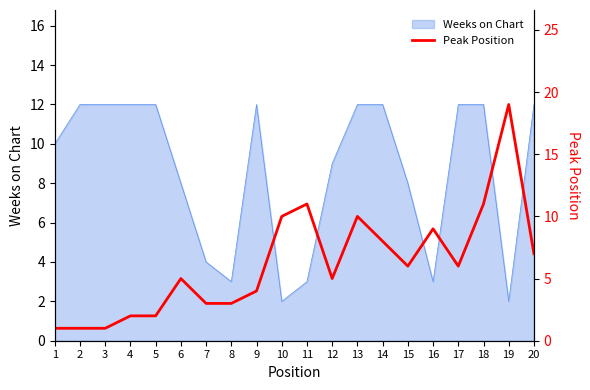

The value of Weeks on Chart at 11 is 3. True or false?

True